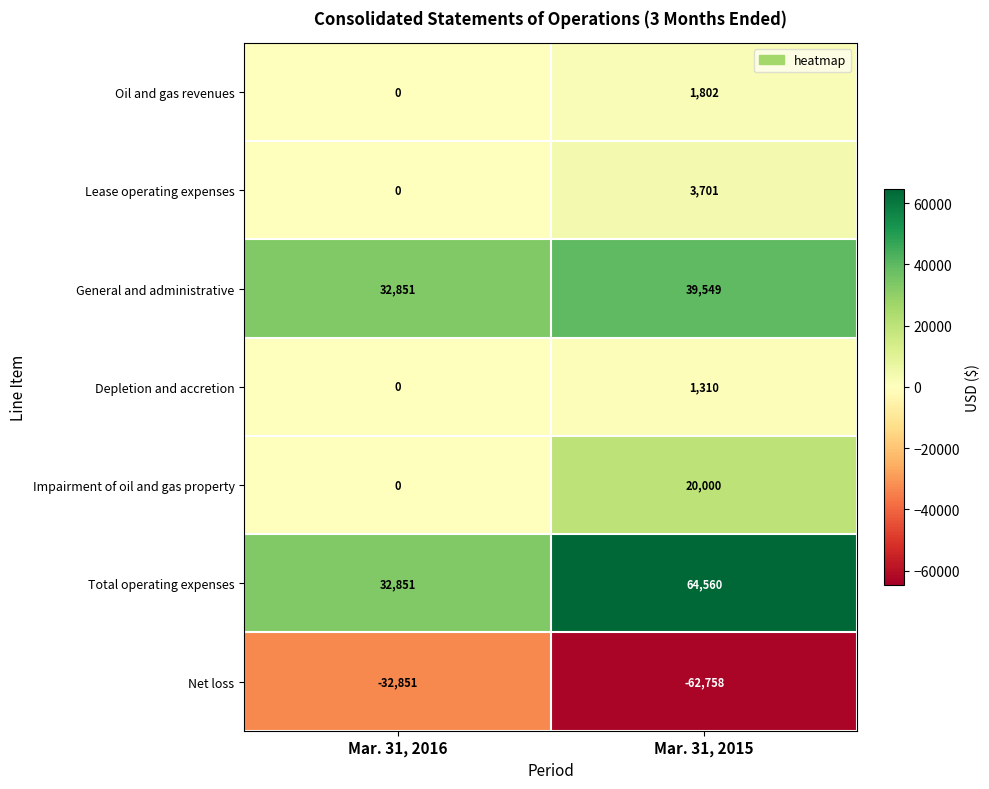

At which label is Impairment of oil and gas property closest to 10000?

Mar. 31, 2016